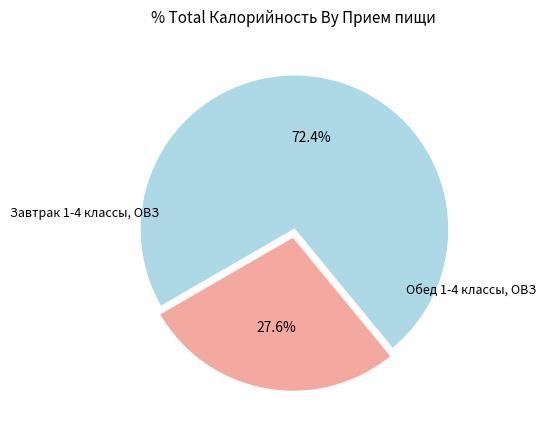

Does any single category account for the majority?

Yes